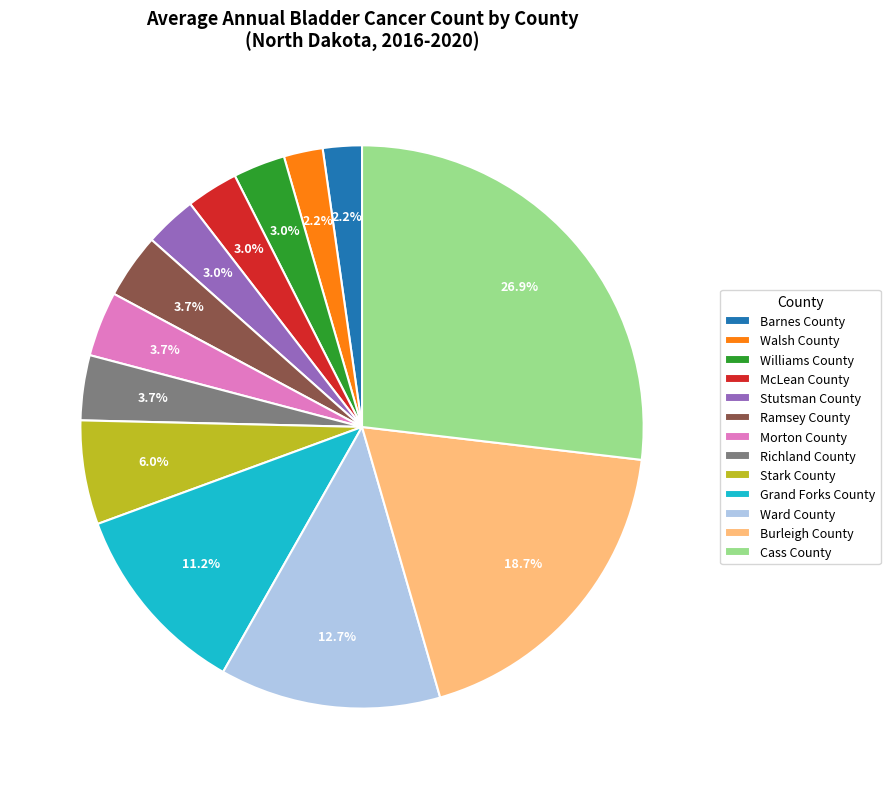

The McLean County slice represents 3% of the pie. True or false?

True